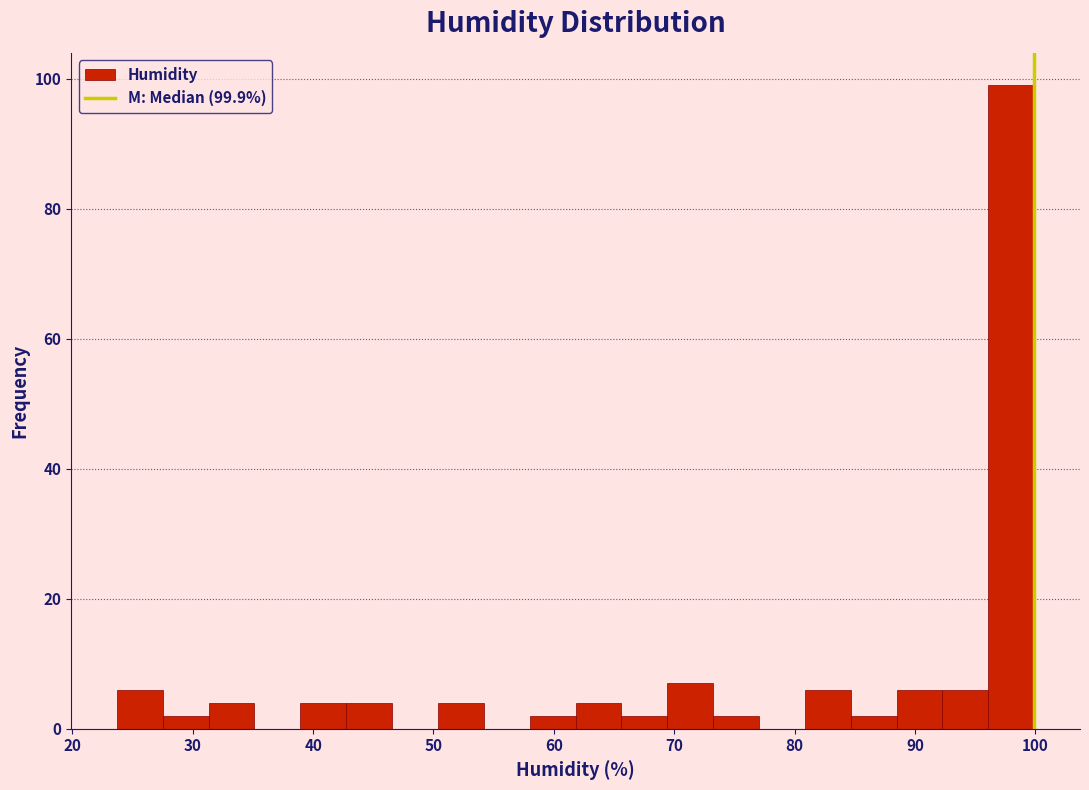

Read against the x-axis, roughly where is the centre of the tallest bar?

98